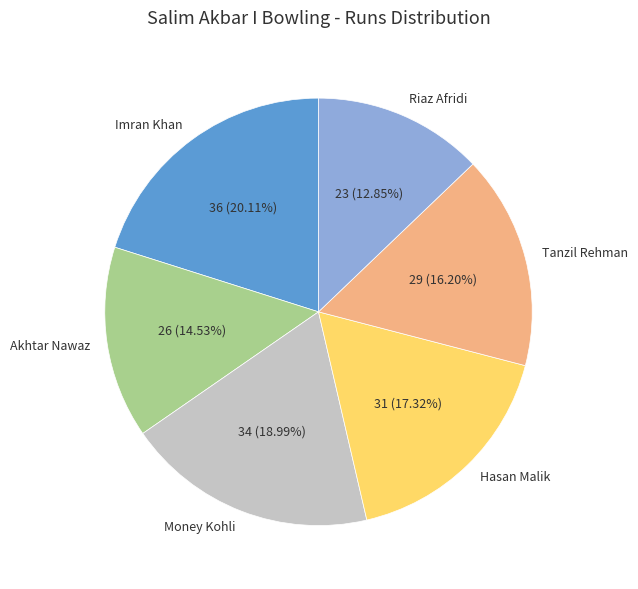

To the nearest percent, what portion does Money Kohli represent?

19%